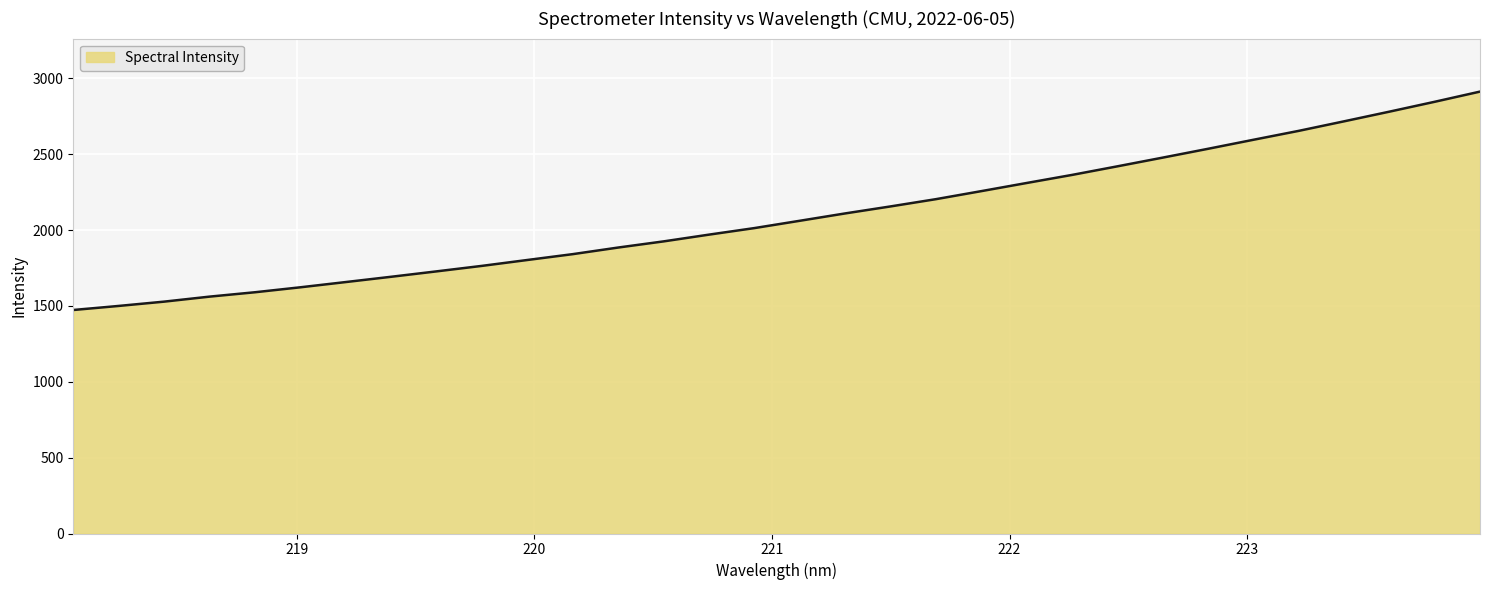

What is the minimum value shown in the chart?

1473.2